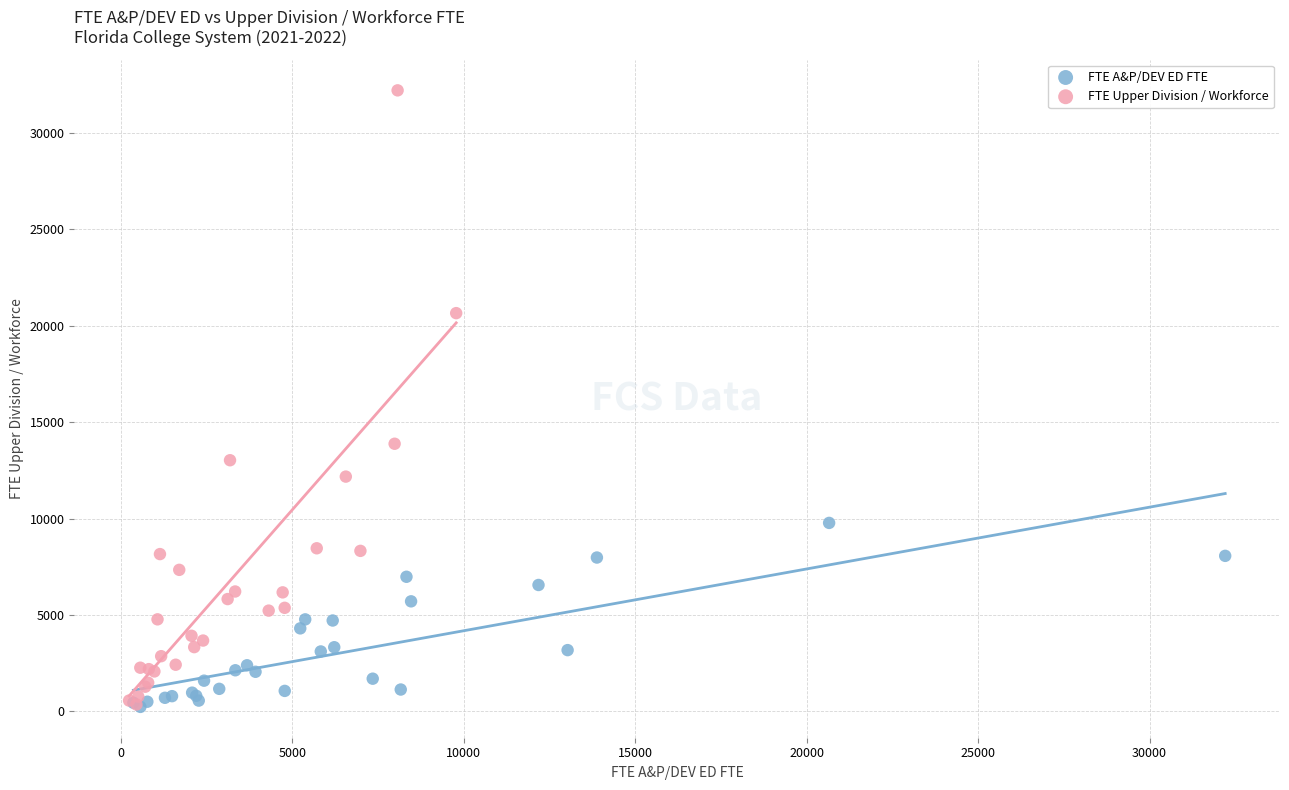

Which series contains the highest Y value?

FTE Upper Division / Workforce